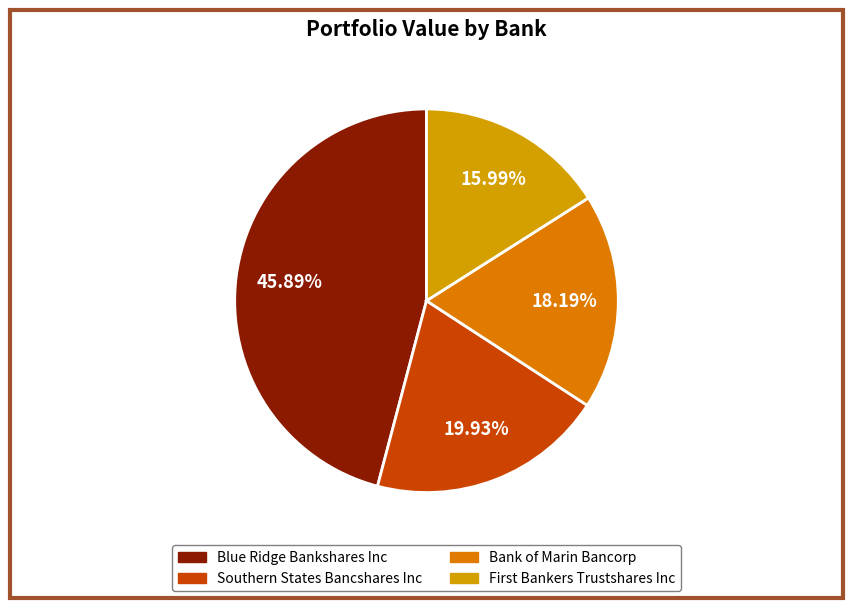

How many segments does this pie chart have?

4